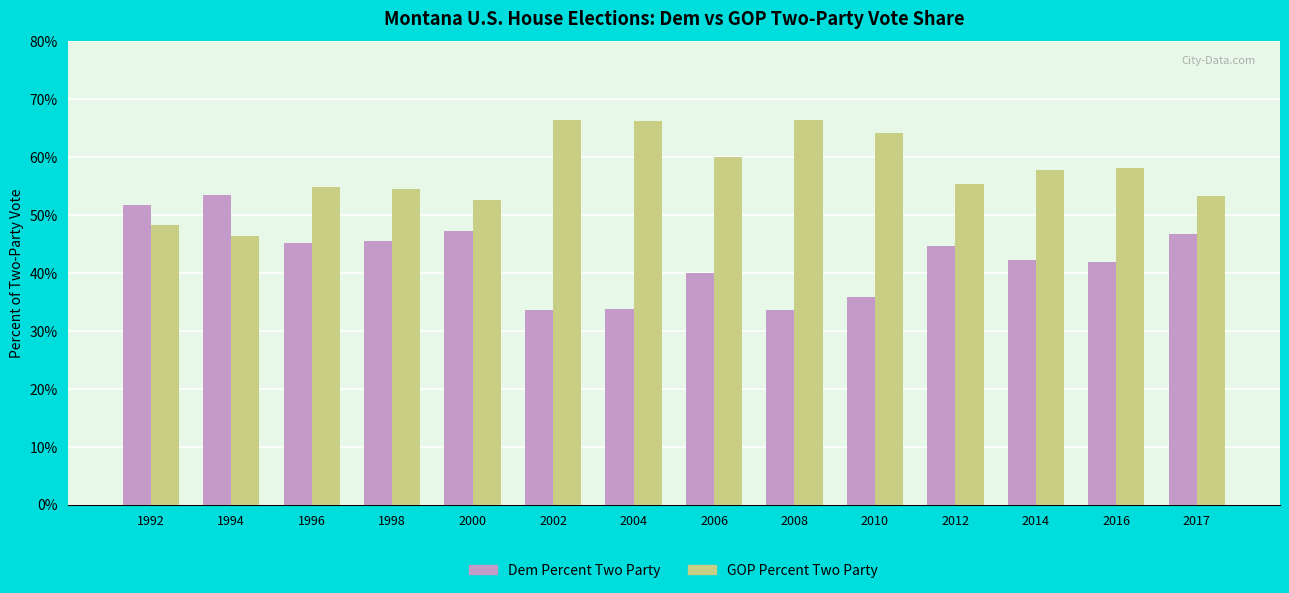

What is the spread (max minus min) of values at 2002?

32.8